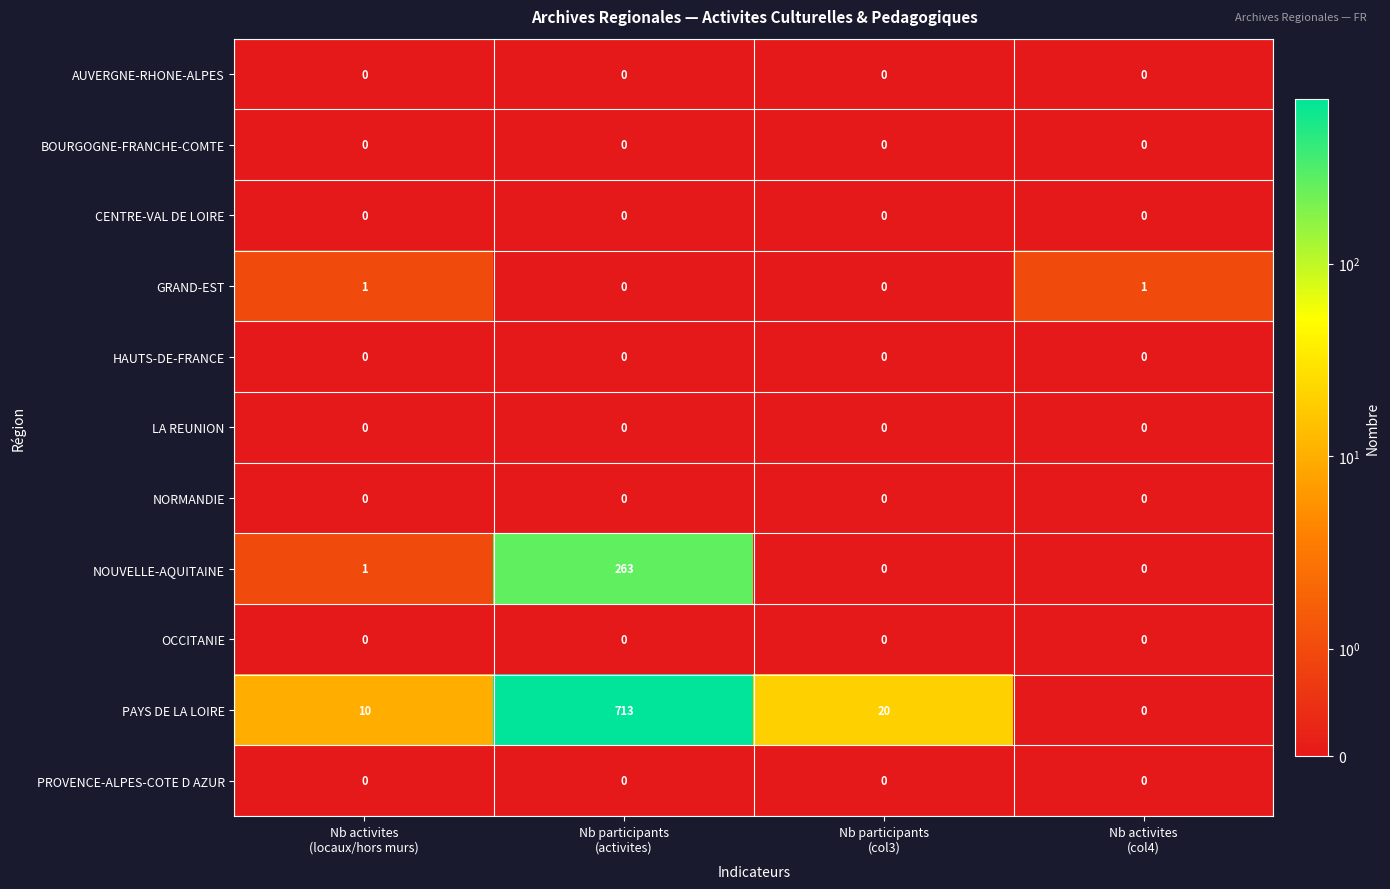

Which series has the largest total across all categories?

PAYS DE LA LOIRE